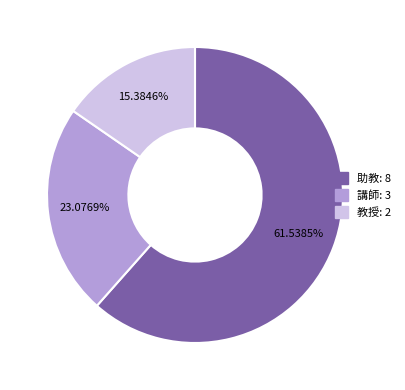

Which category has the smallest portion of the pie?

教授